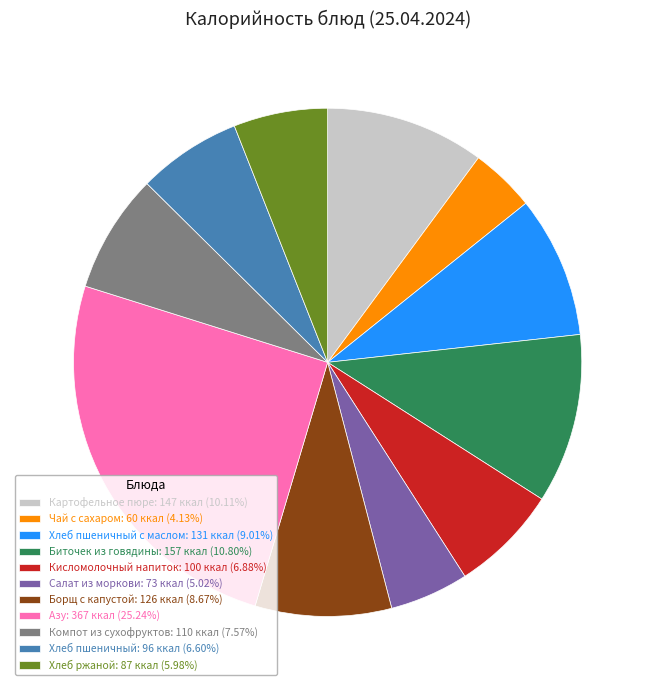

Does Хлеб пшеничный с маслом: 131 ккал (9.01%) represent more than half of the total?

No